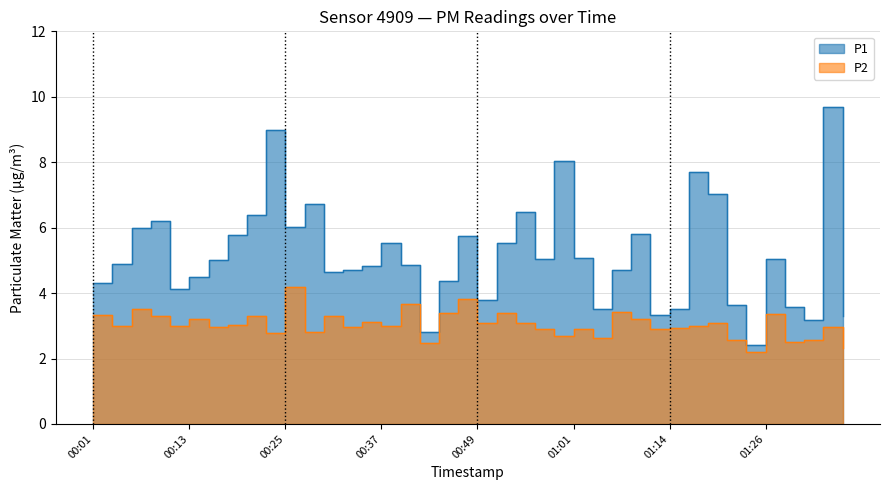

Is it true that P1 equals 6.0 at 00:25?

True